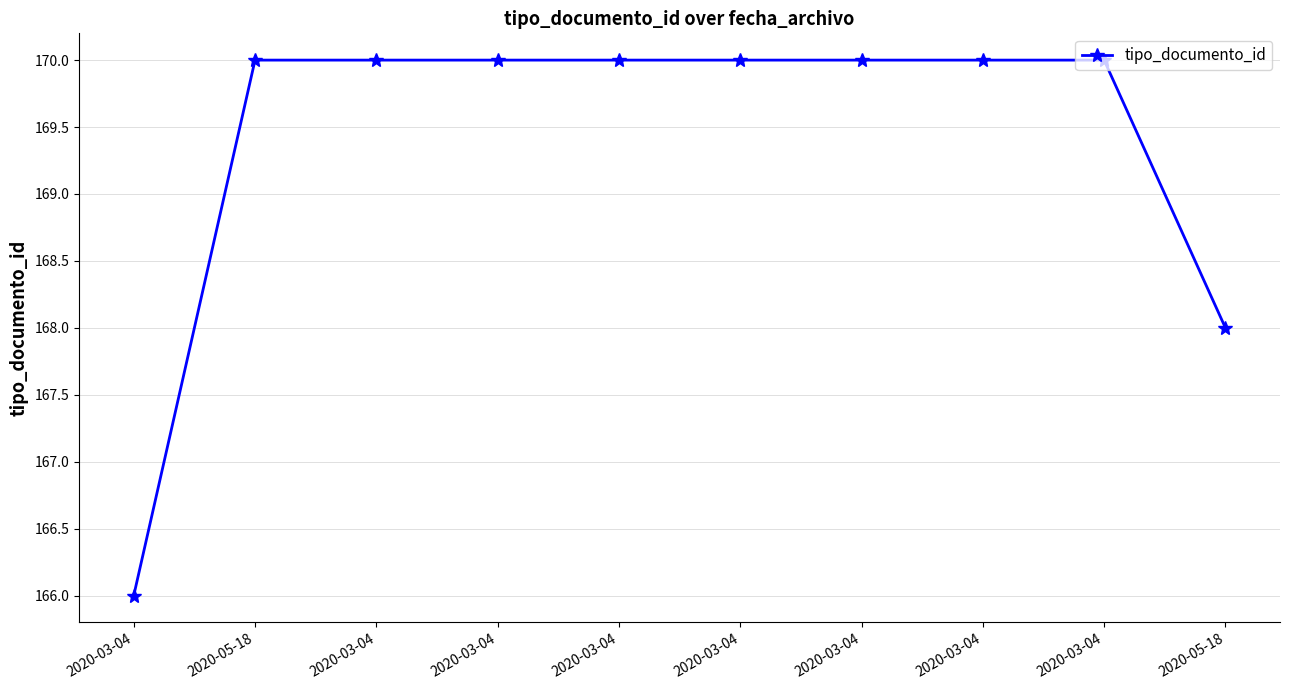

Count the values in the range 170 to 171.

8